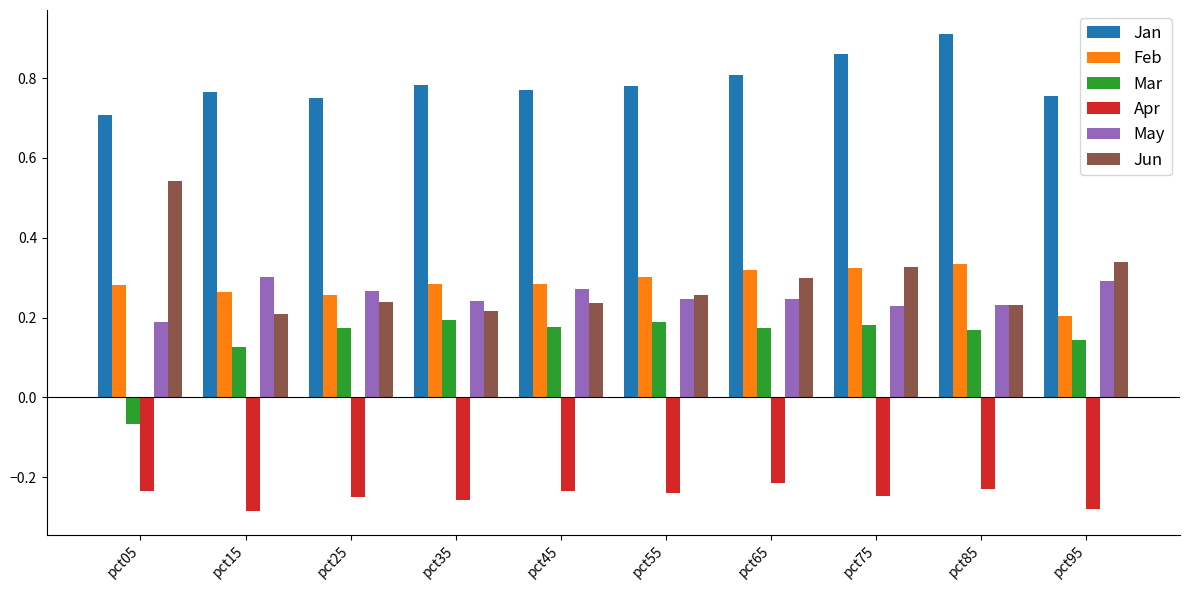

What are all the series names shown in the legend?

Jan, Feb, Mar, Apr, May, Jun